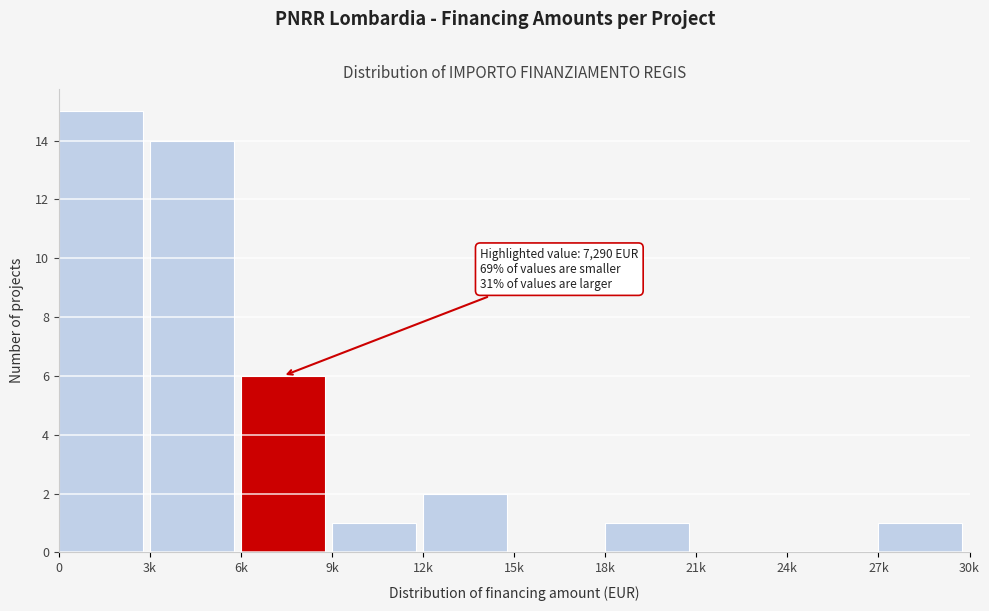

Reading left to right, list all the values displayed in this chart.

0=15	3k=14	6k=6	9k=1	12k=2	15k=0	18k=1	21k=0	24k=0	27k=1